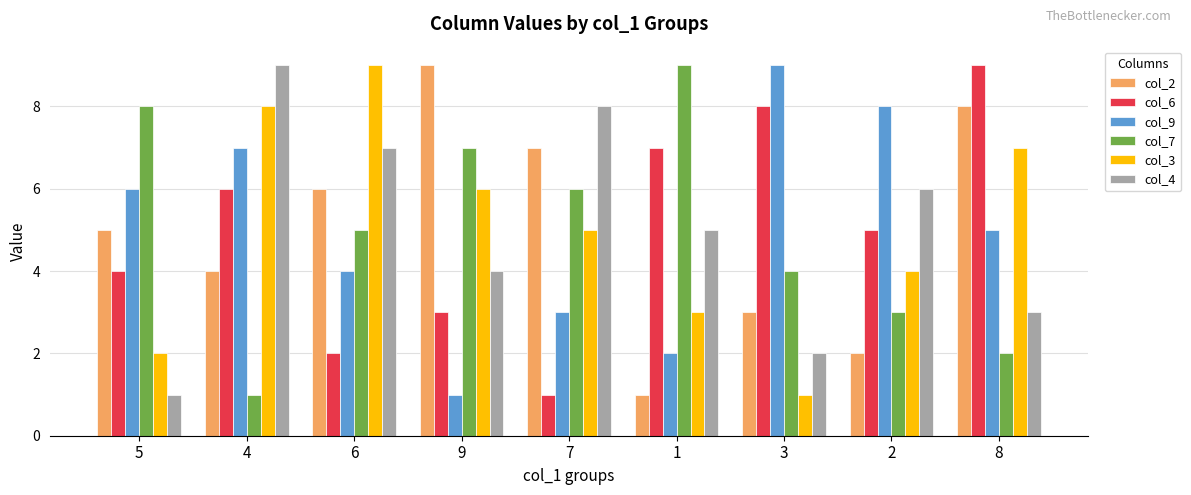

Where does the col_9 series first go above 5?

5